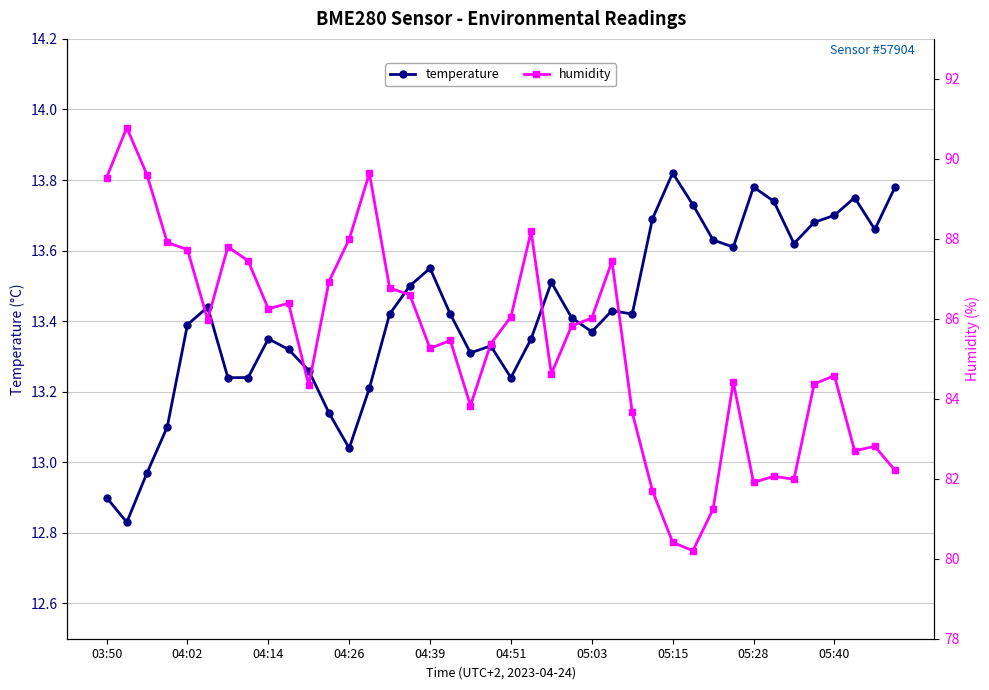

How many lines are shown in the chart?

2